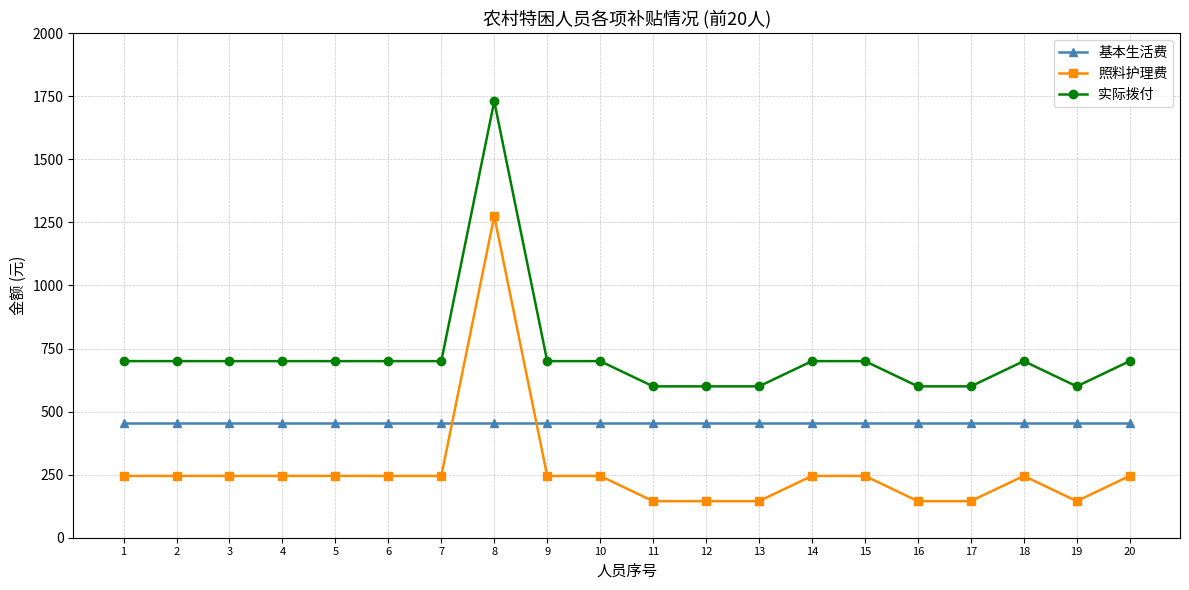

Reading left to right, what are all the values shown in this chart?

基本生活费: 455	455	455	455	455	455	455	455	455	455	455	455	455	455	455	455	455	455	455	455
照料护理费: 245	245	245	245	245	245	245	1275	245	245	145	145	145	245	245	145	145	245	145	245
实际拨付: 700	700	700	700	700	700	700	1730	700	700	600	600	600	700	700	600	600	700	600	700